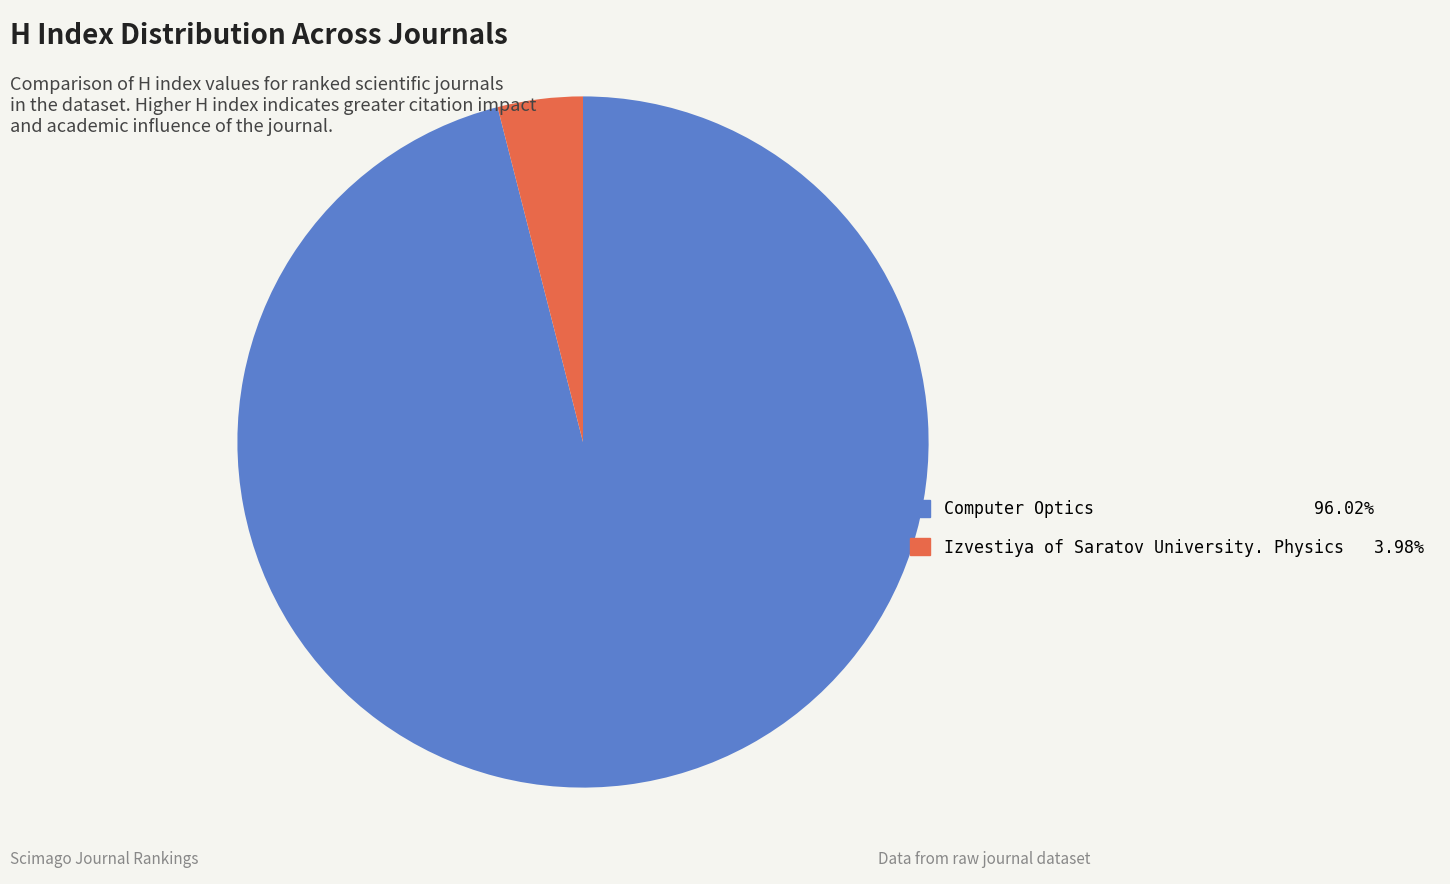

What is the majority slice?

Computer Optics